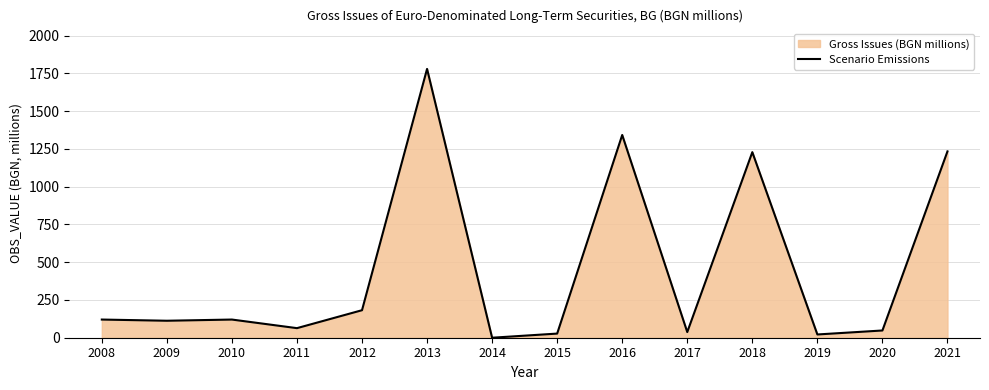

Rank the categories by value from lowest to highest.

2014, 2019, 2015, 2017, 2020, 2011, 2009, 2008, 2010, 2012, 2018, 2021, 2016, 2013